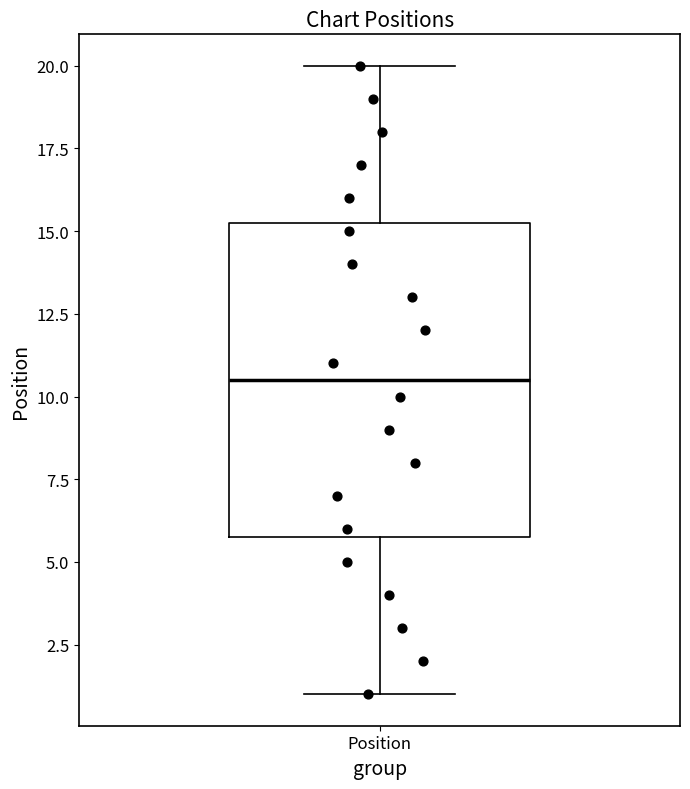

Where does the lower whisker of the box for Position end on the y-axis? The values are not printed on the chart, so give them approximately, as read against the axis.

1.0